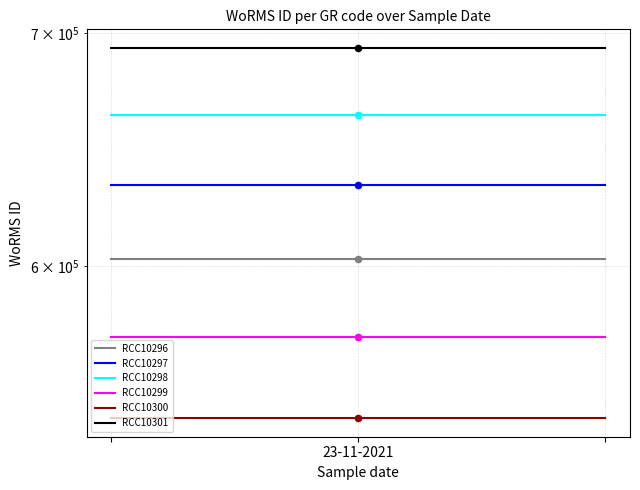

At which category is the sum across all series the highest?

23-11-2021